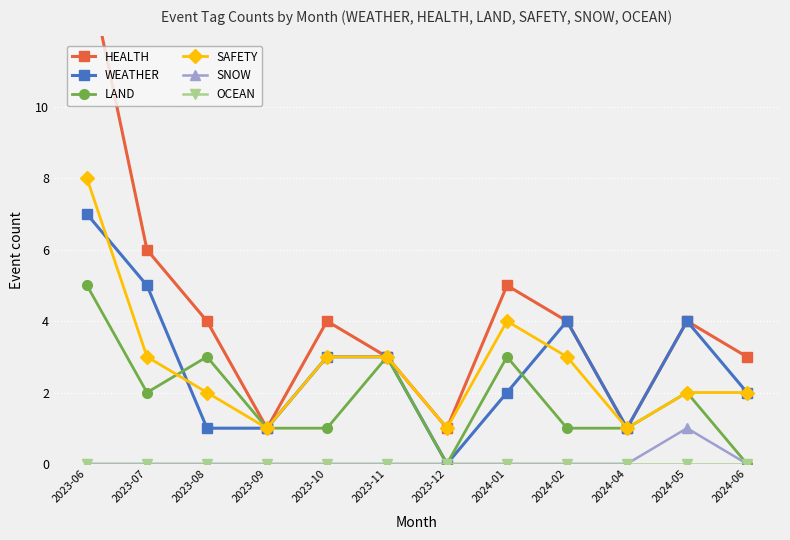

What is the total value across all series at 2024-01?

14